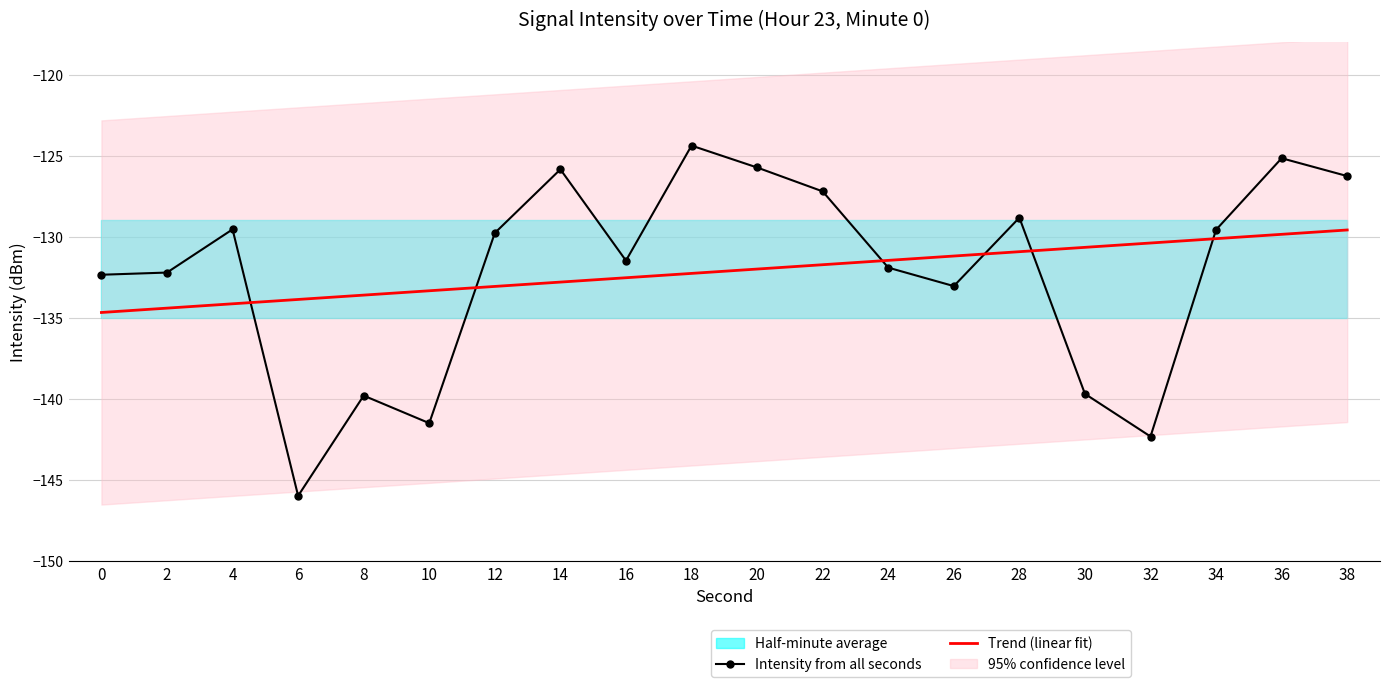

What is the difference between the highest and lowest values at 26?

1.9